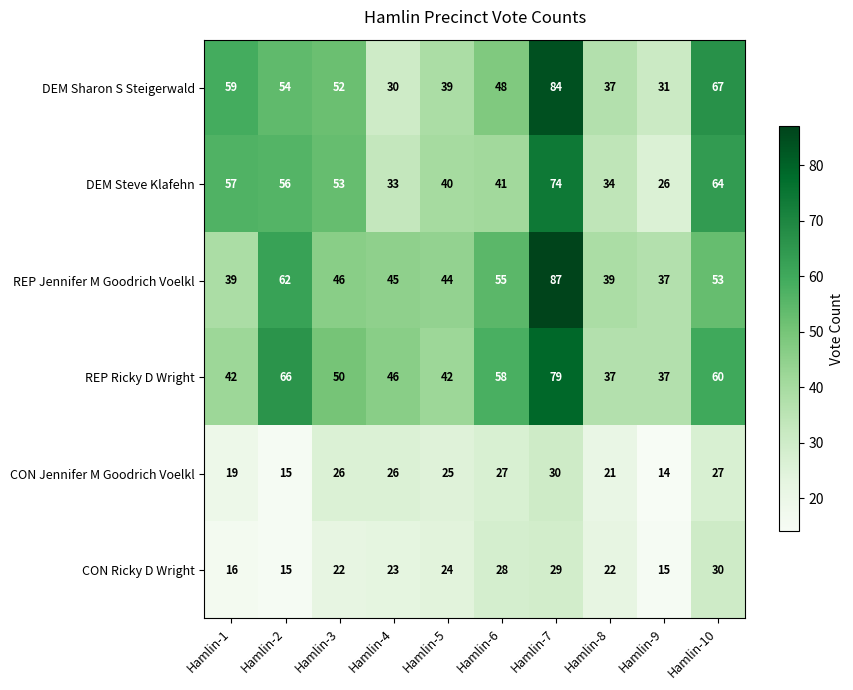

Which label corresponds to the largest value in the chart?

Hamlin-7